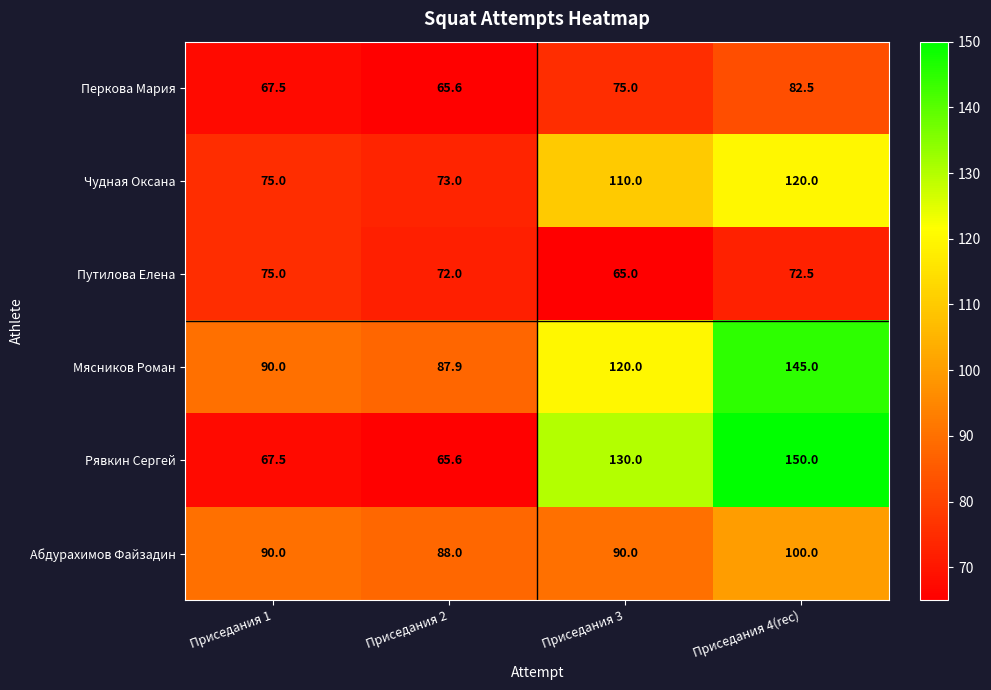

How many series are shown in this chart?

6